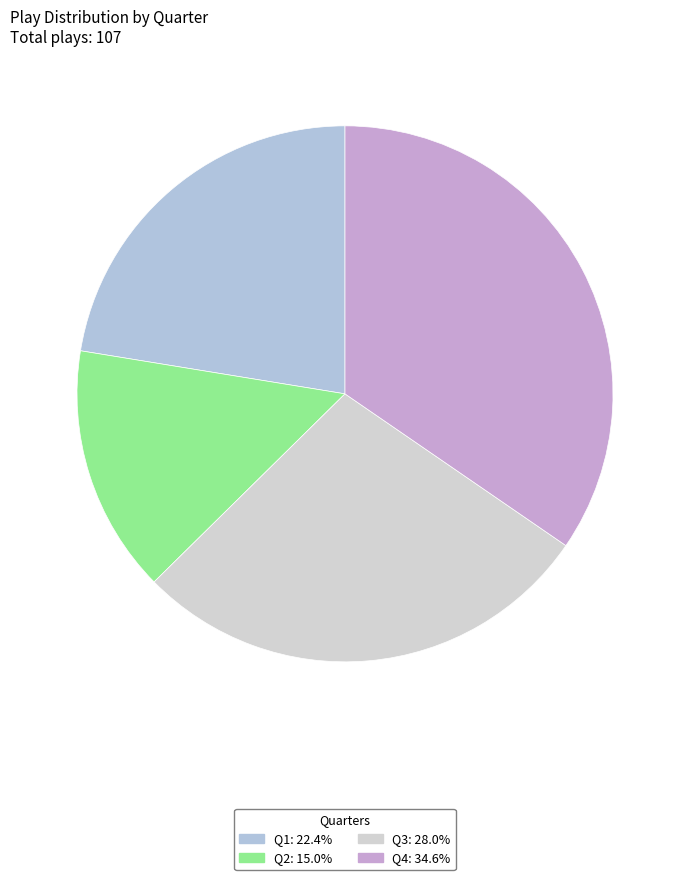

How many segments does this pie chart have?

4